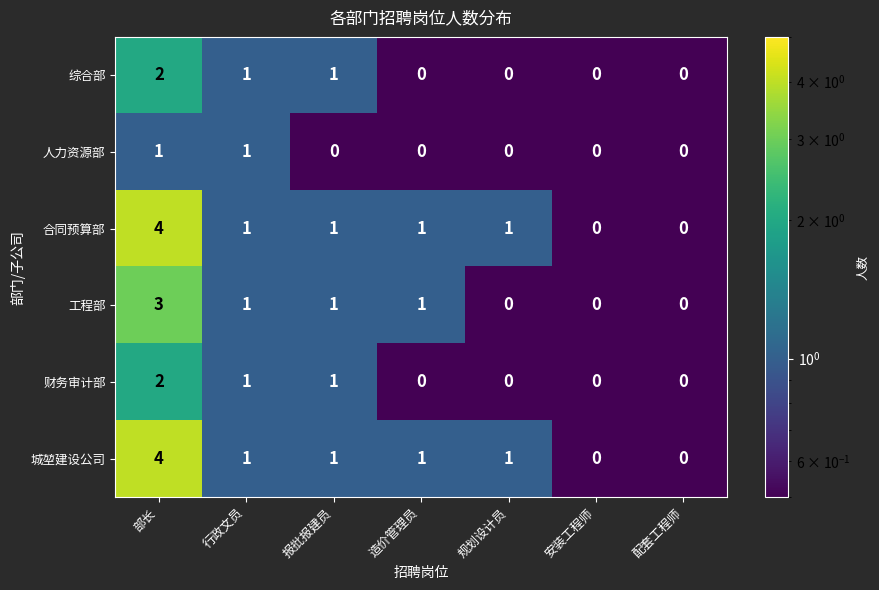

What is the difference between the maximum and second lowest values in the 城堃建设公司 series?

4